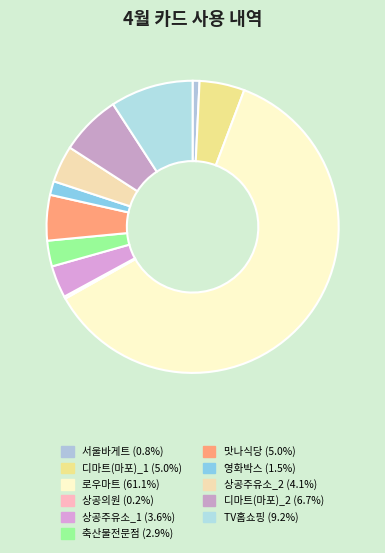

Which slice is the largest?

로우마트